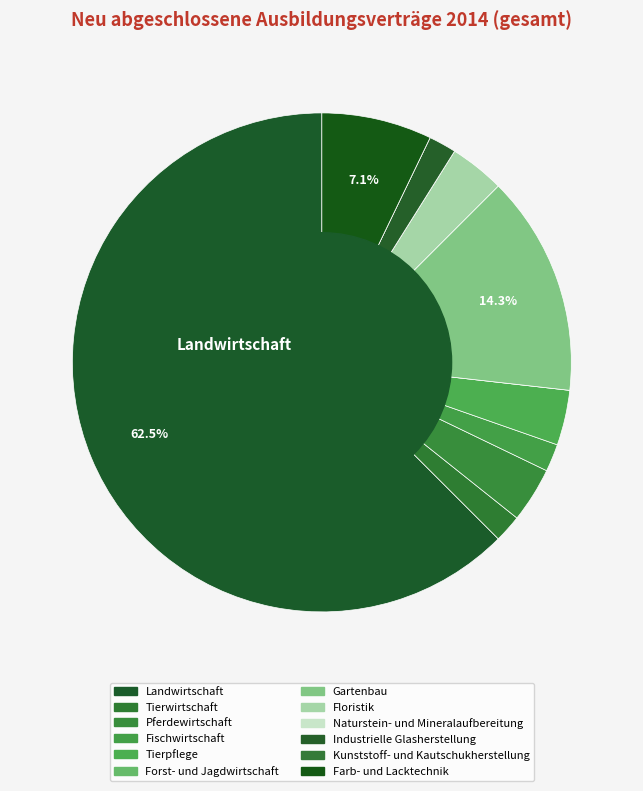

How many slices are in this pie chart?

12